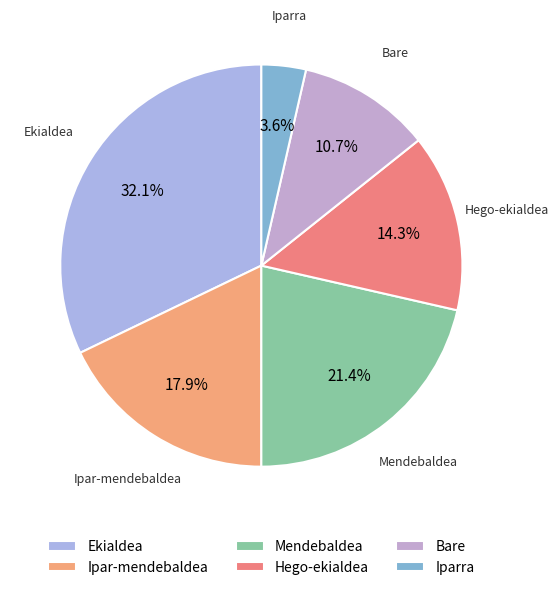

Between Hego-ekialdea and Iparra, which is larger?

Hego-ekialdea